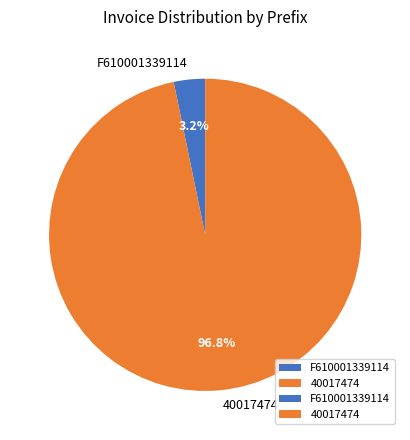

Rank the categories by value from highest to lowest.

40017474, F610001339114